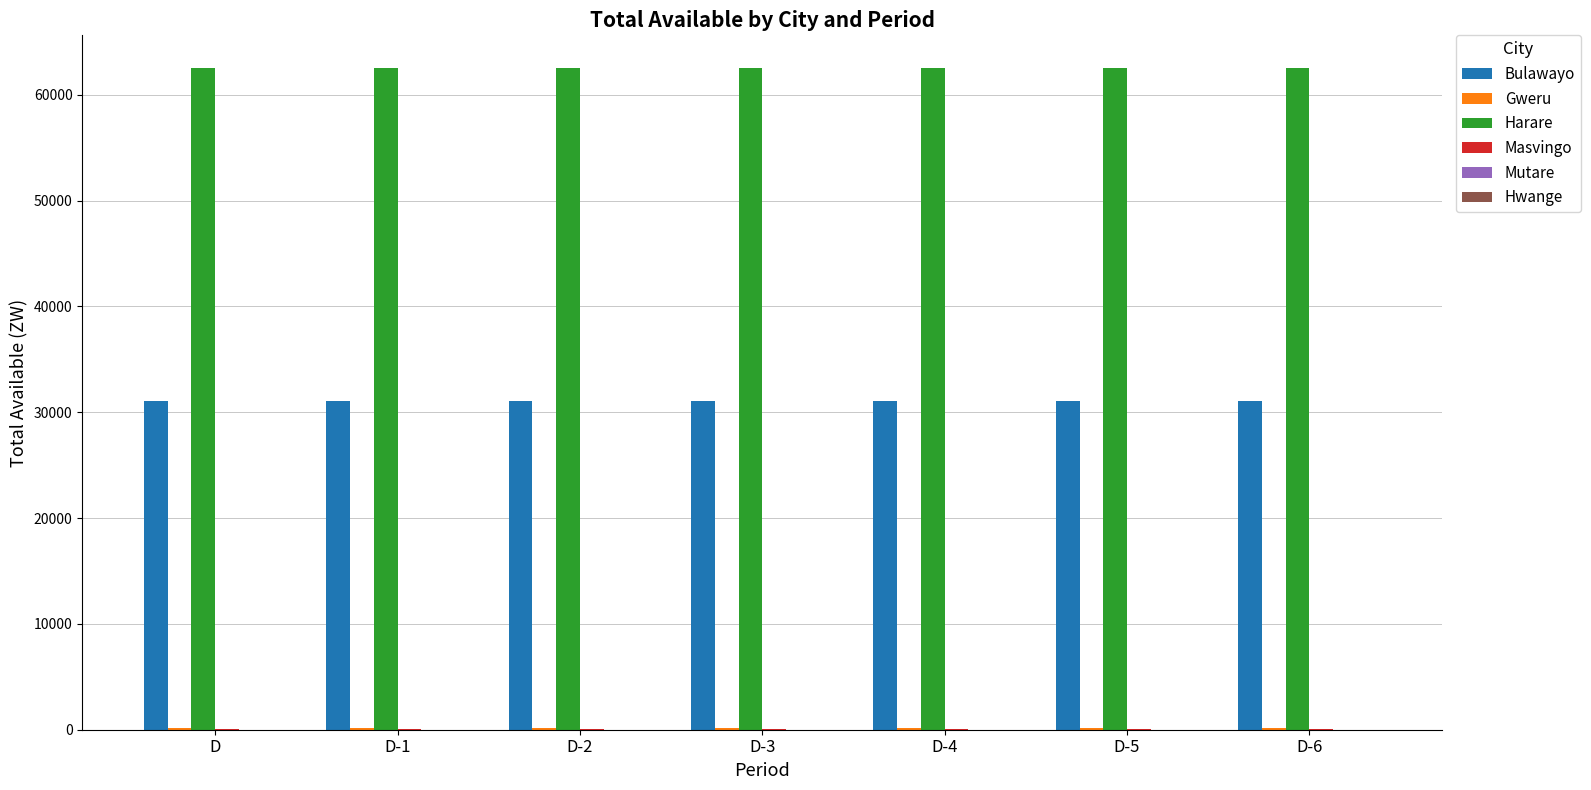

What is the greatest value displayed?

62490.4